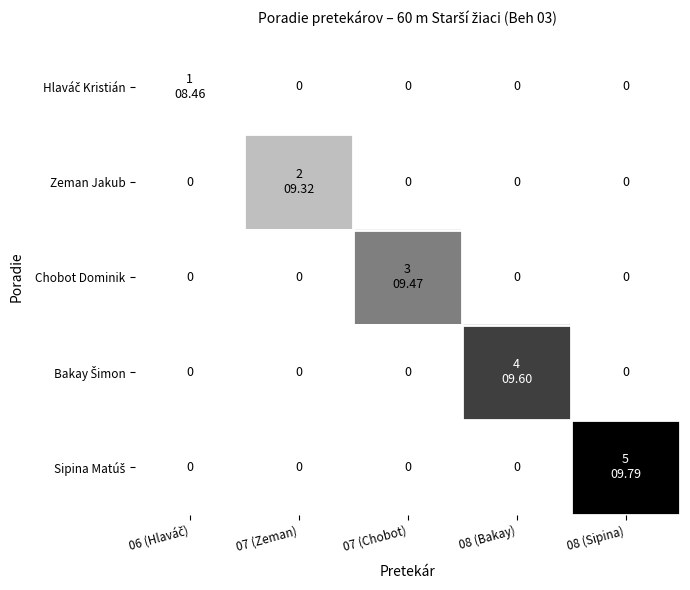

At how many categories does at least one series exceed 3?

2